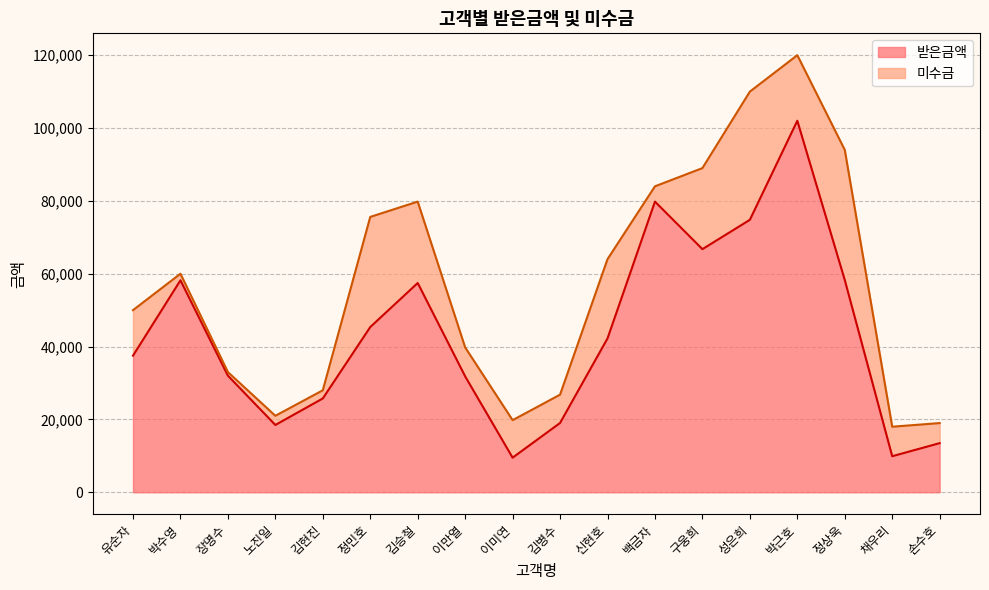

True or false: the data shows 13040 at 이미연.

False